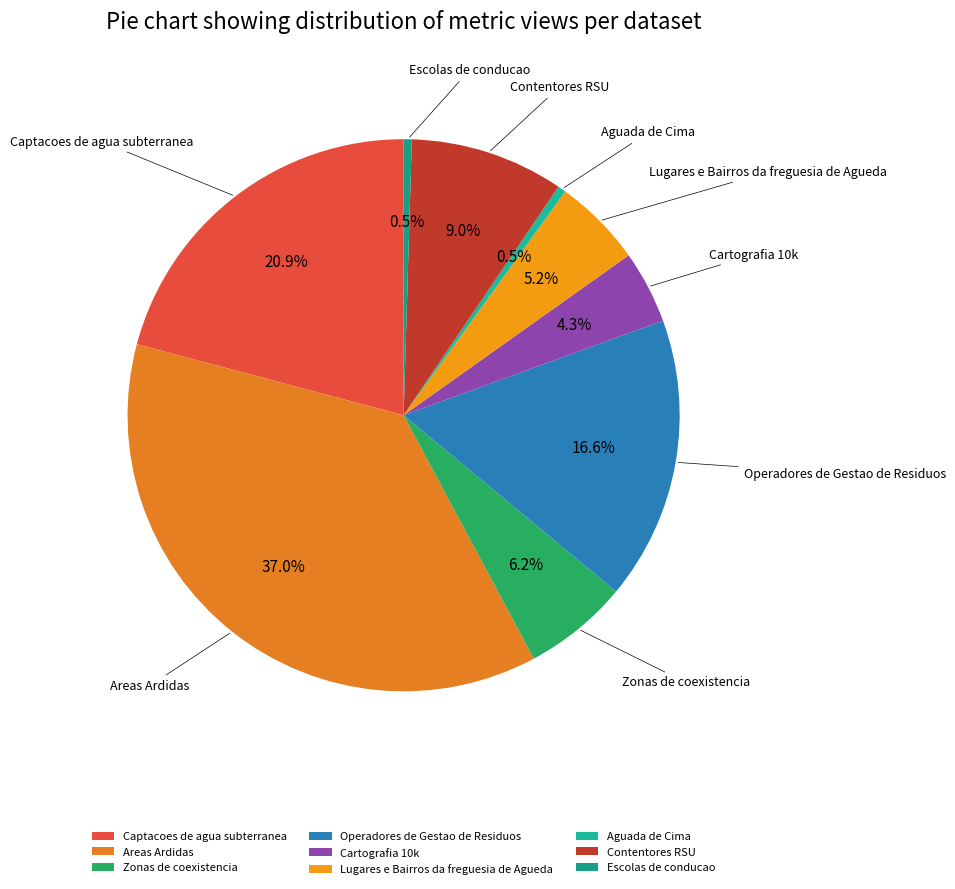

To the nearest percent, what portion does Operadores de Gestao de Residuos represent?

17%